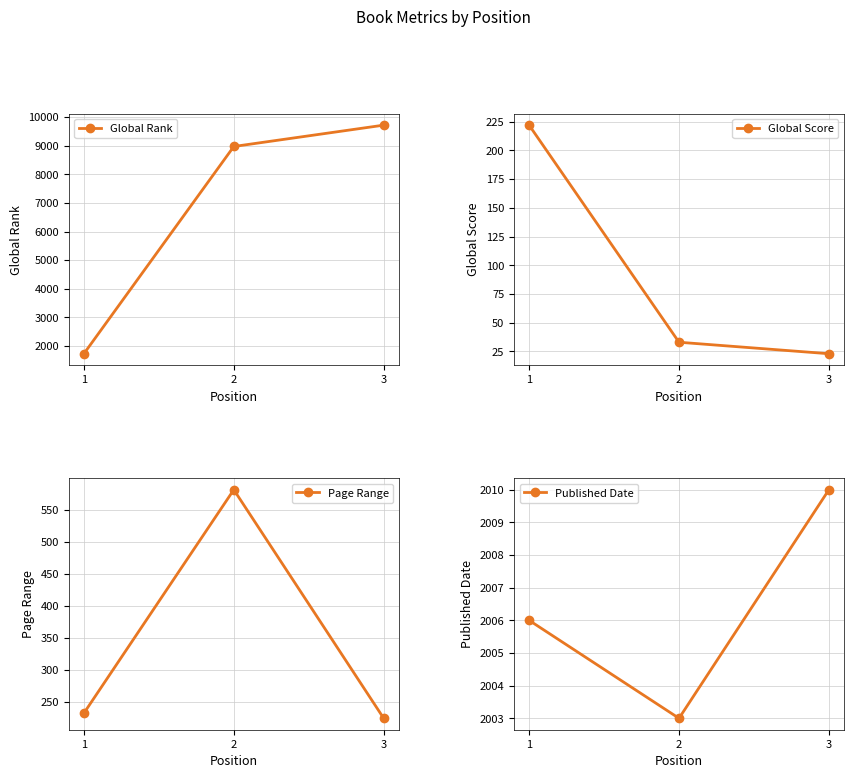

At which label is Published Date closest to 2006?

1